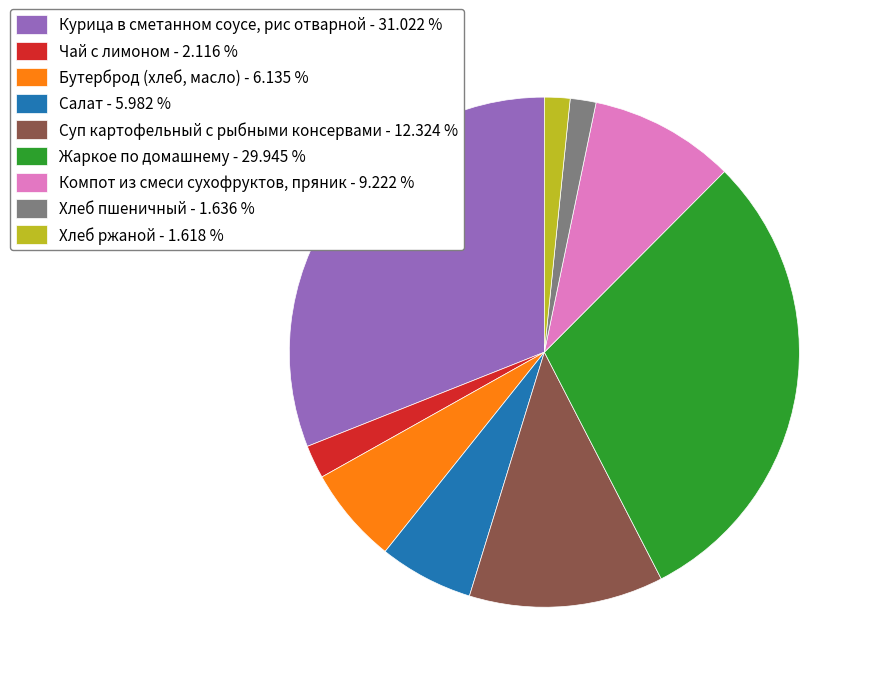

What is the ratio of the value at Хлеб ржаной - 1.618 % to the value at Салат - 5.982 %?

0.3